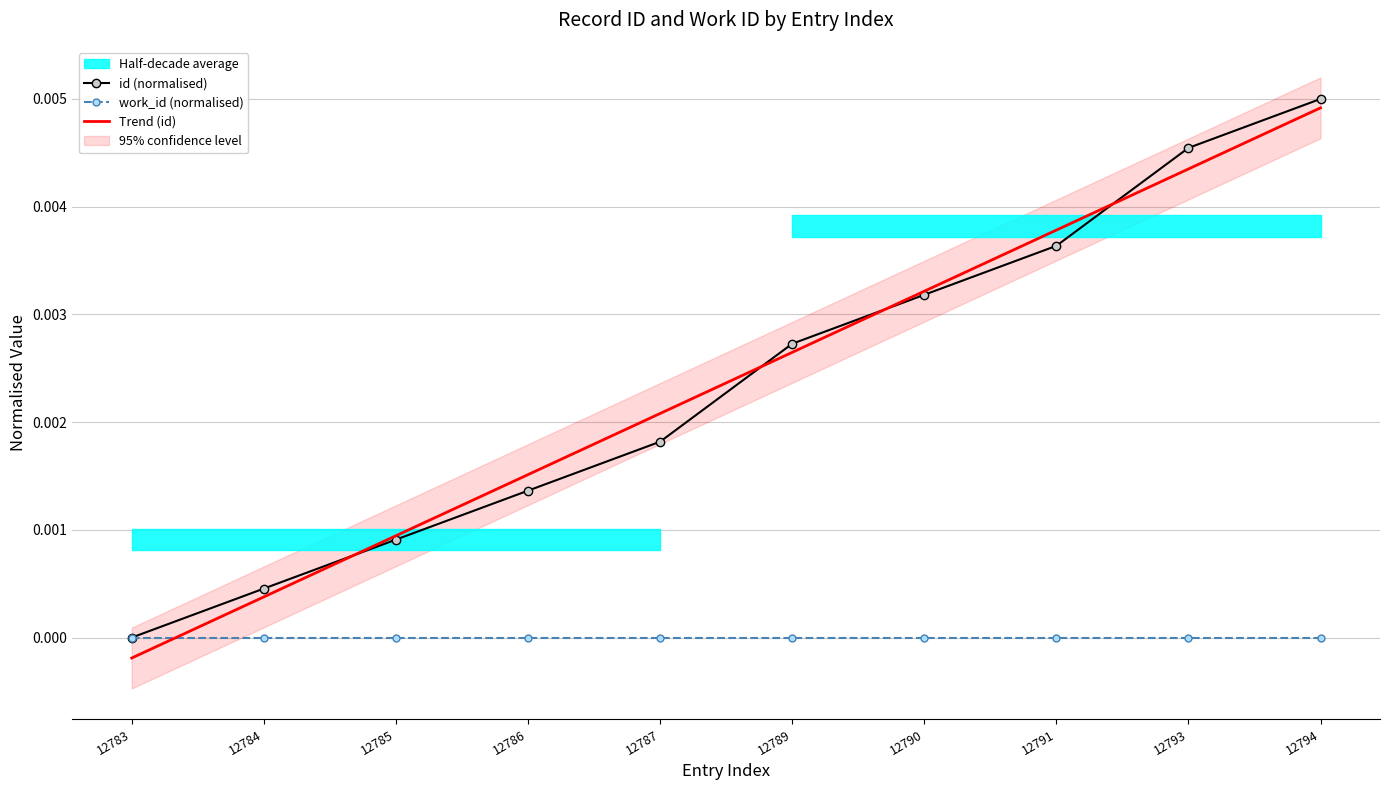

Rank the categories by id (normalised) value from lowest to highest.

12783, 12784, 12785, 12786, 12787, 12789, 12790, 12791, 12793, 12794